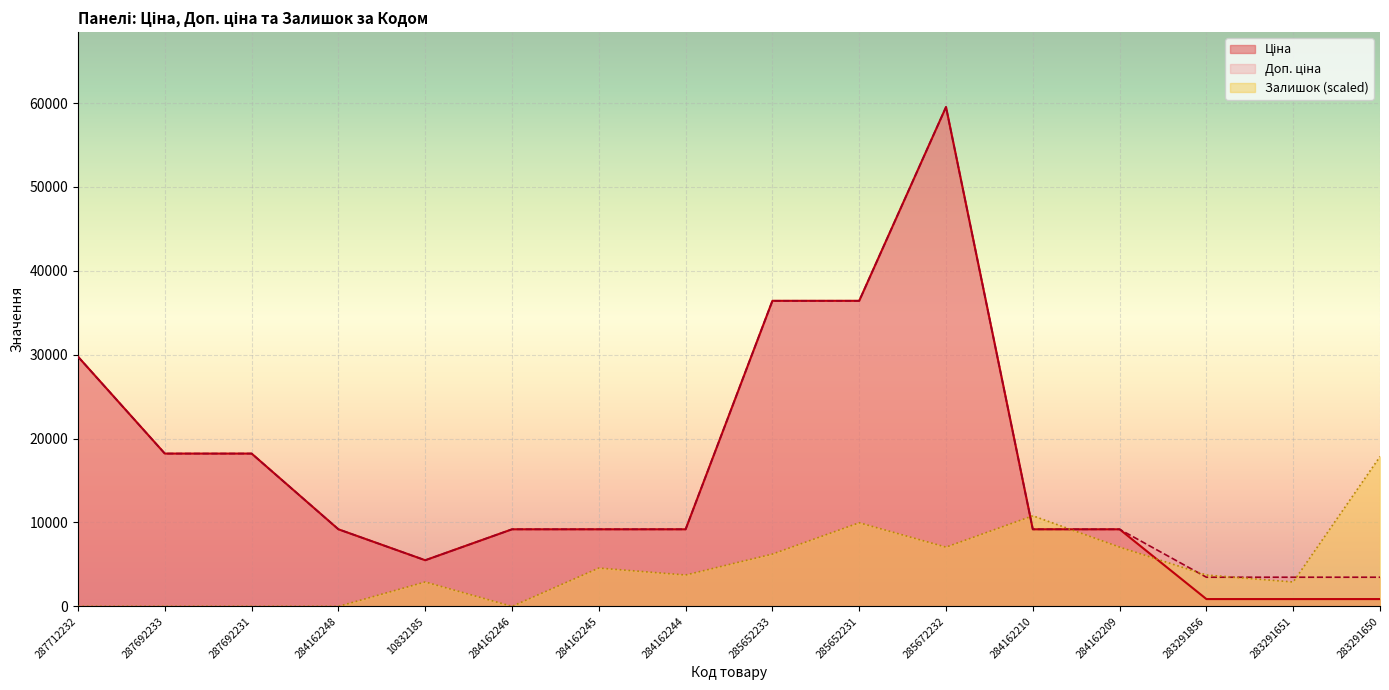

How many interior local valleys does the Залишок series have?

4